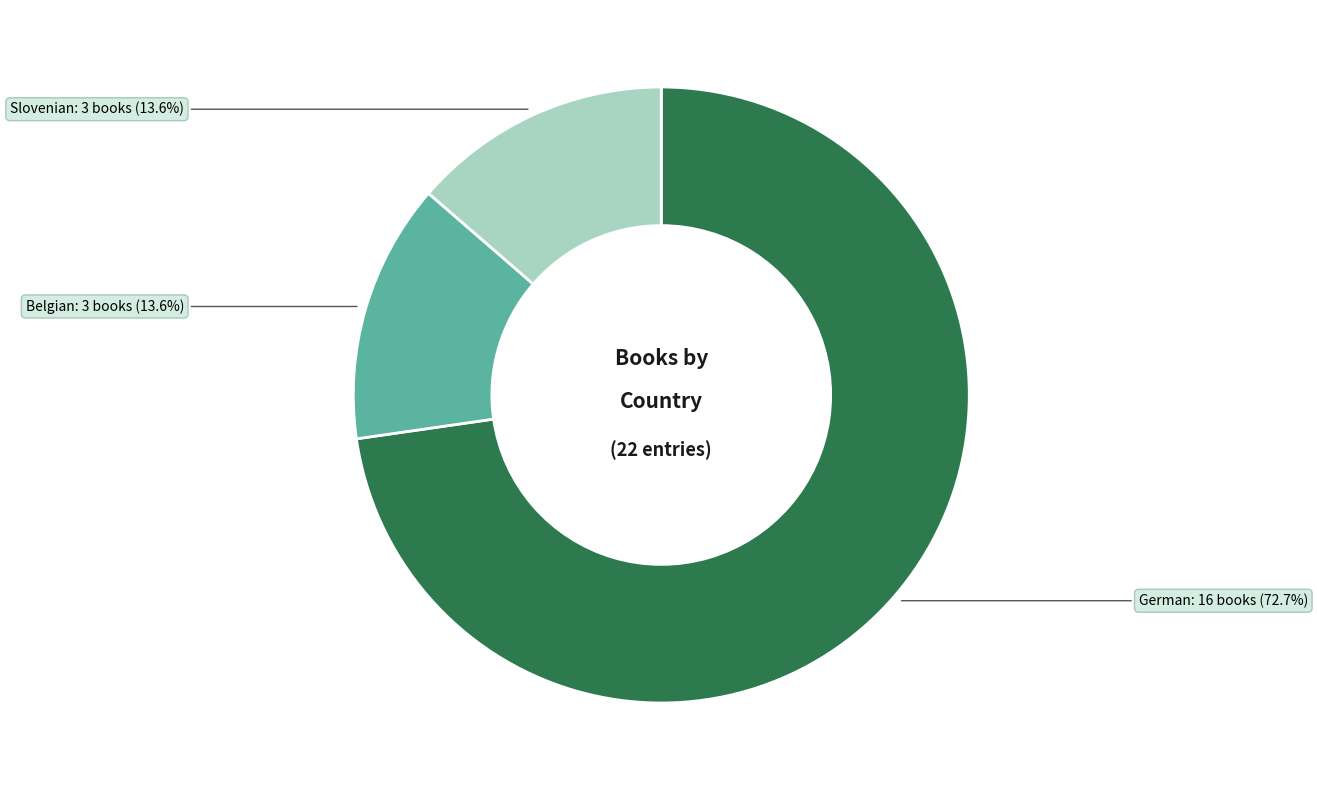

Is there any slice that represents more than half of the pie?

Yes